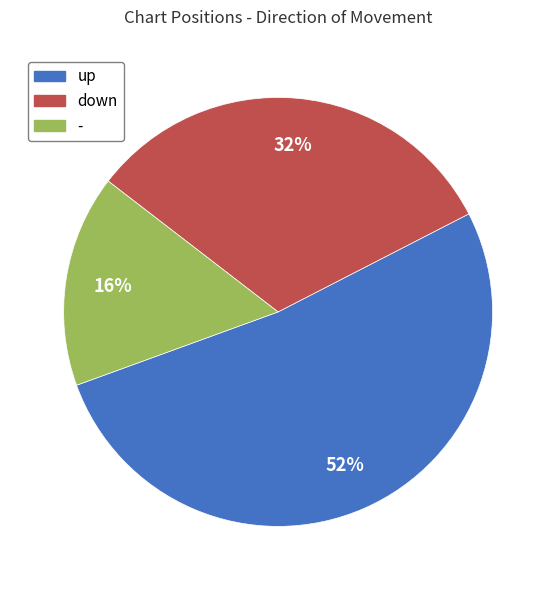

Does down account for over 50% of the chart?

No